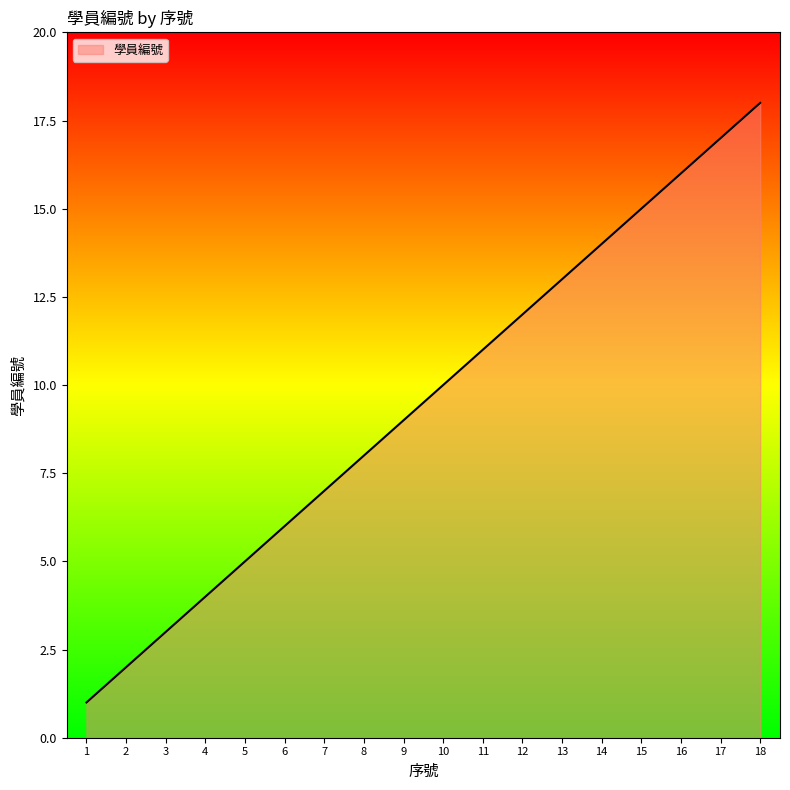

Between 14 and 18, which is larger?

18